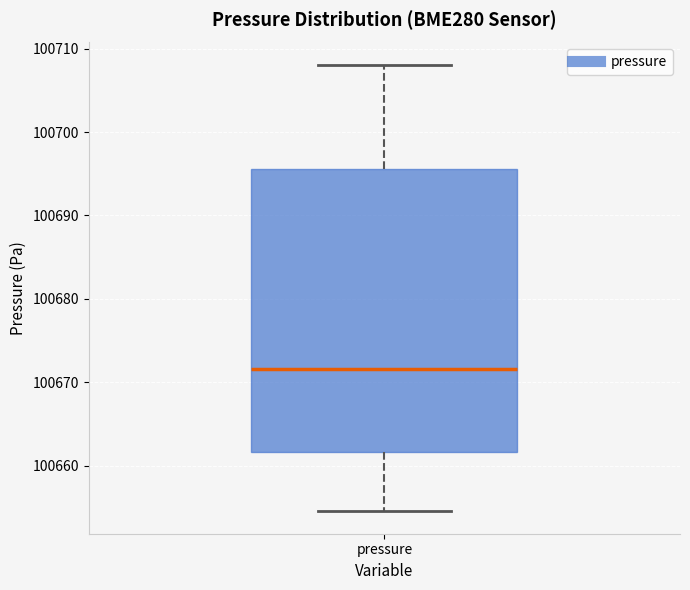

Where does the median line of the box for pressure sit on the y-axis? The values are not printed on the chart, so give them approximately, as read against the axis.

100672